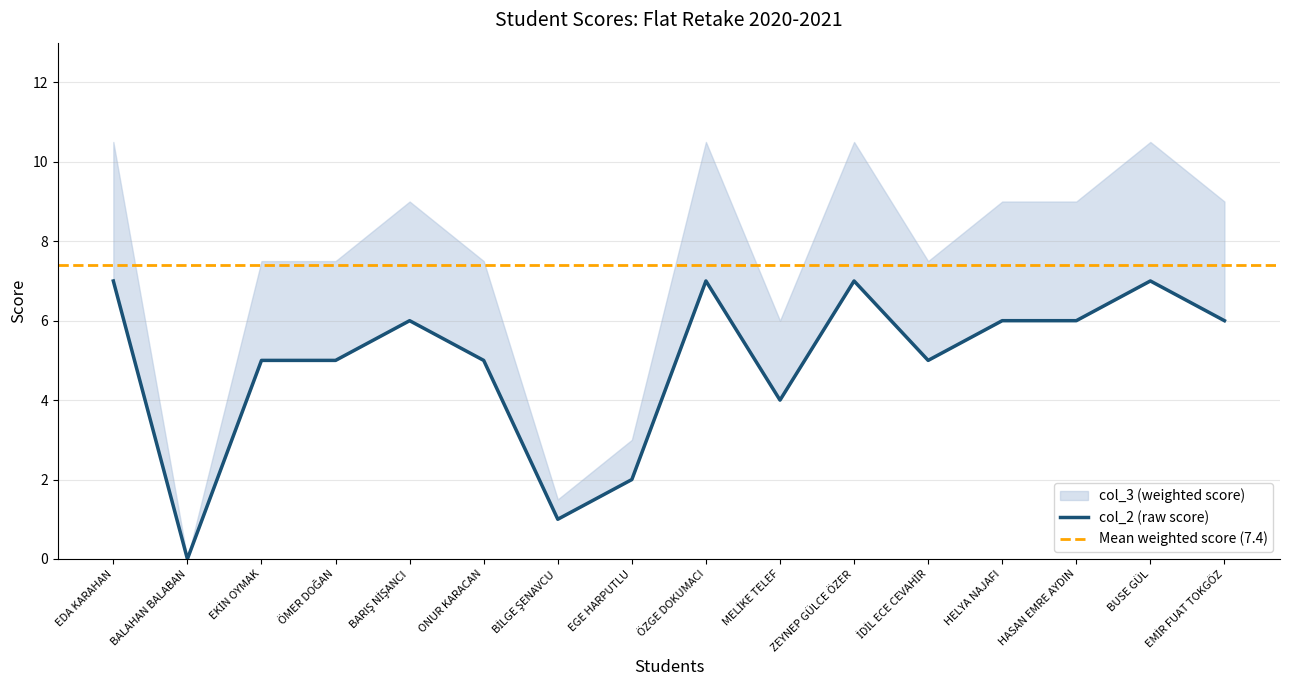

Does the chart display data point markers on the line(s)?

No